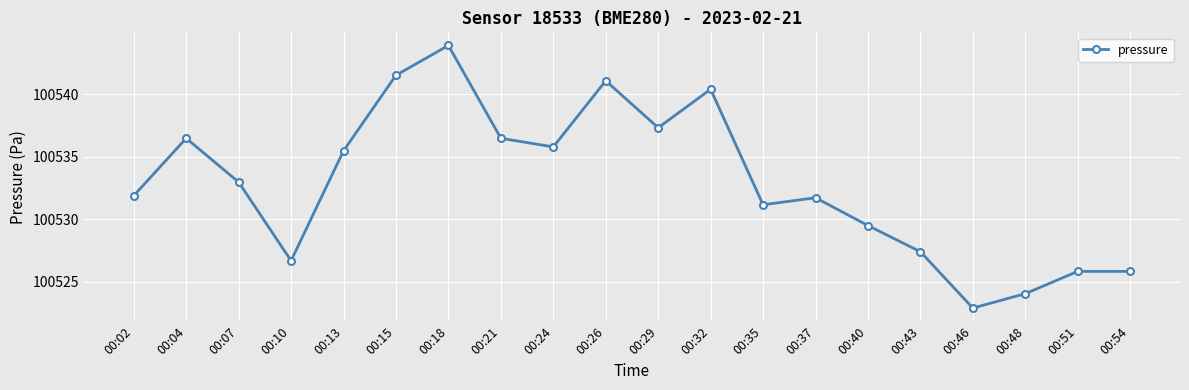

True or false: the data shows 100524.1 at 00:48.

True